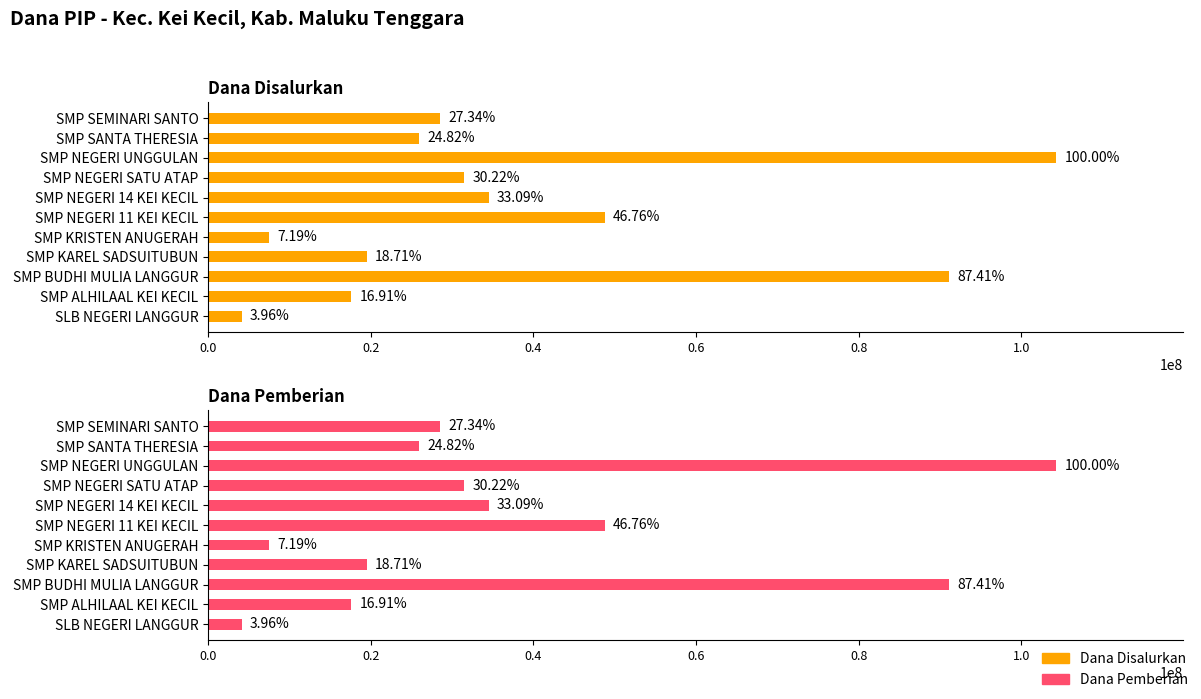

The value of Dana Disalurkan at SMP SEMINARI SANTO is 28500000. True or false?

True